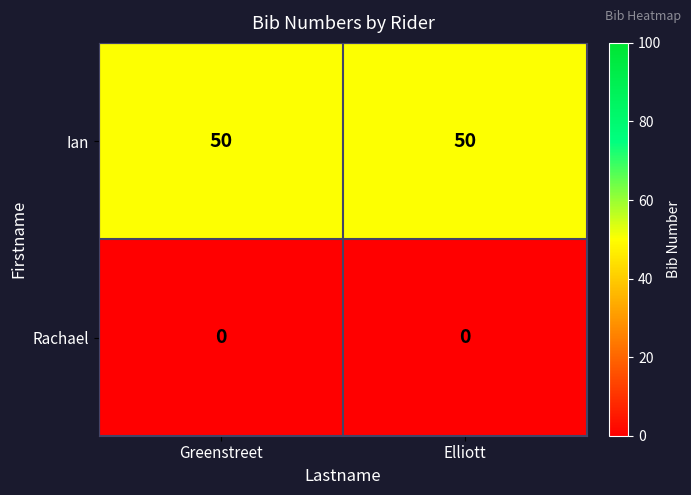

What is the spread (max minus min) of values at Elliott?

50